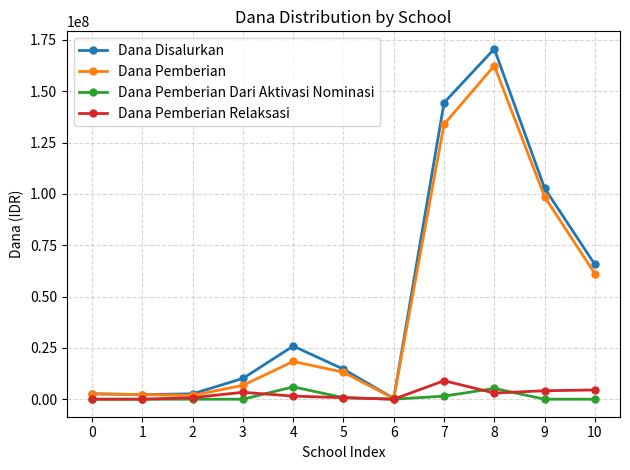

Which series changed the most between 4 and 6?

Dana Disalurkan